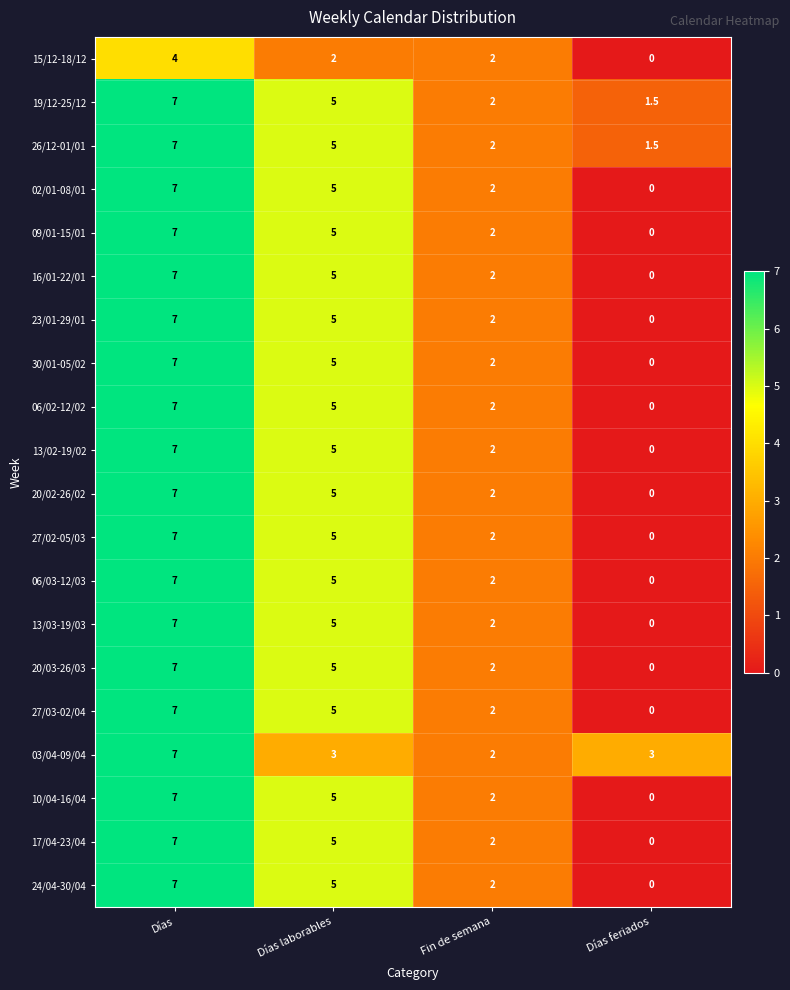

The value of 02/01-08/01 at Días feriados is -3.8. True or false?

False